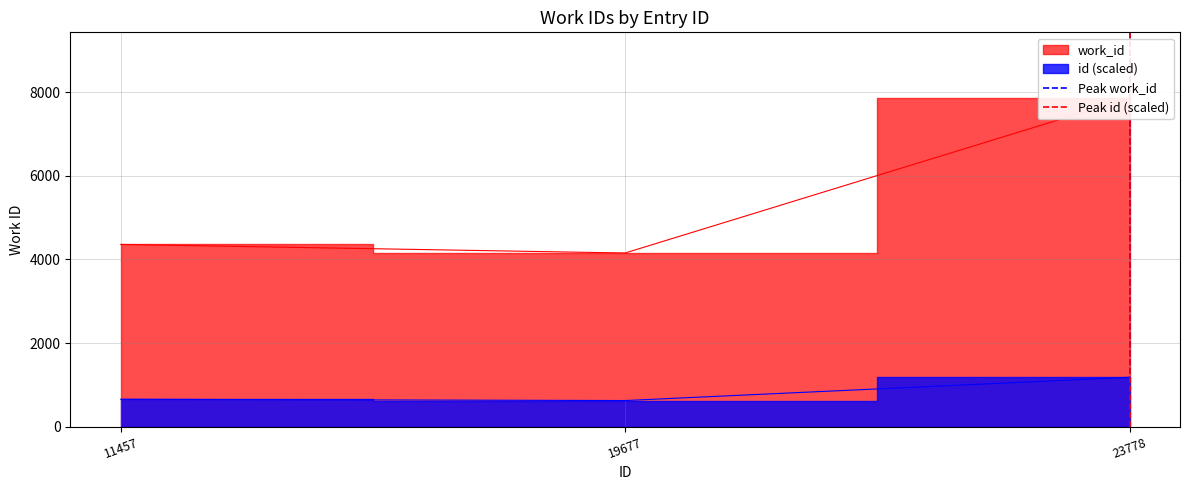

How many data points in Peak id (scaled) are less than 1?

1